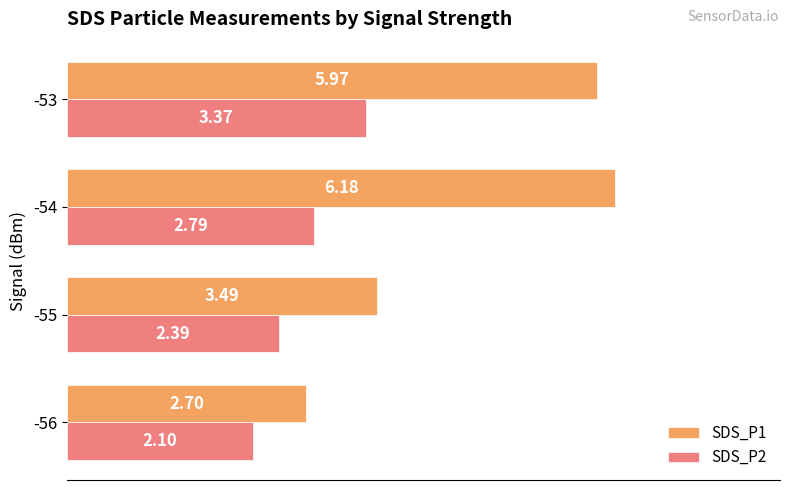

What is the total value across all series at -55?

5.9